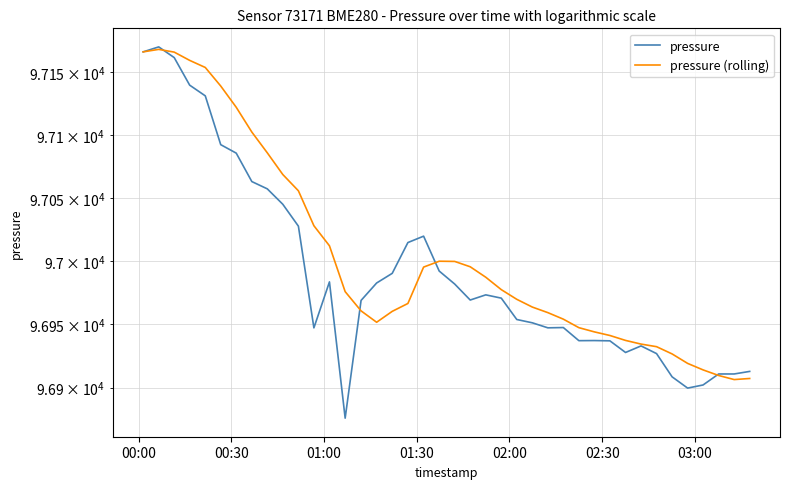

True or false: pressure (rolling) and pressure intersect in this chart.

True